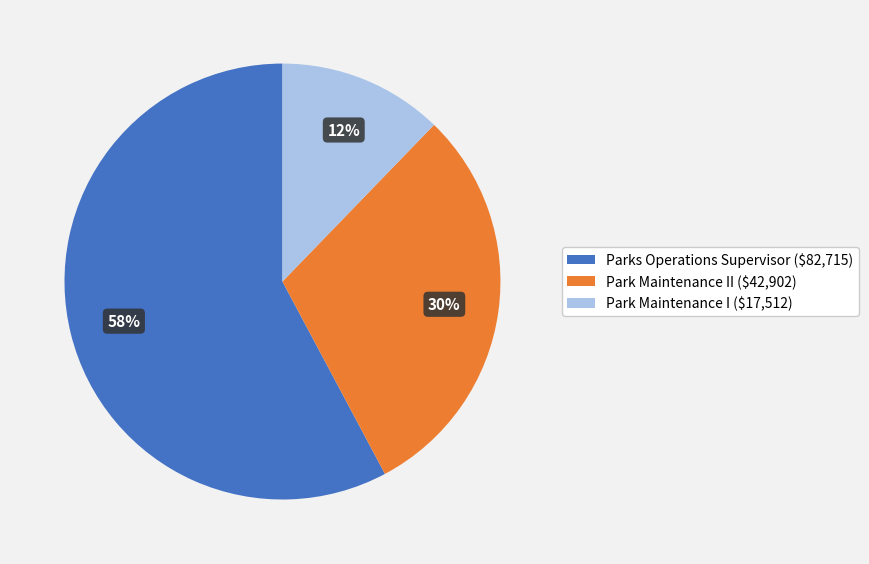

To the nearest percent, what is the average slice percentage?

33%